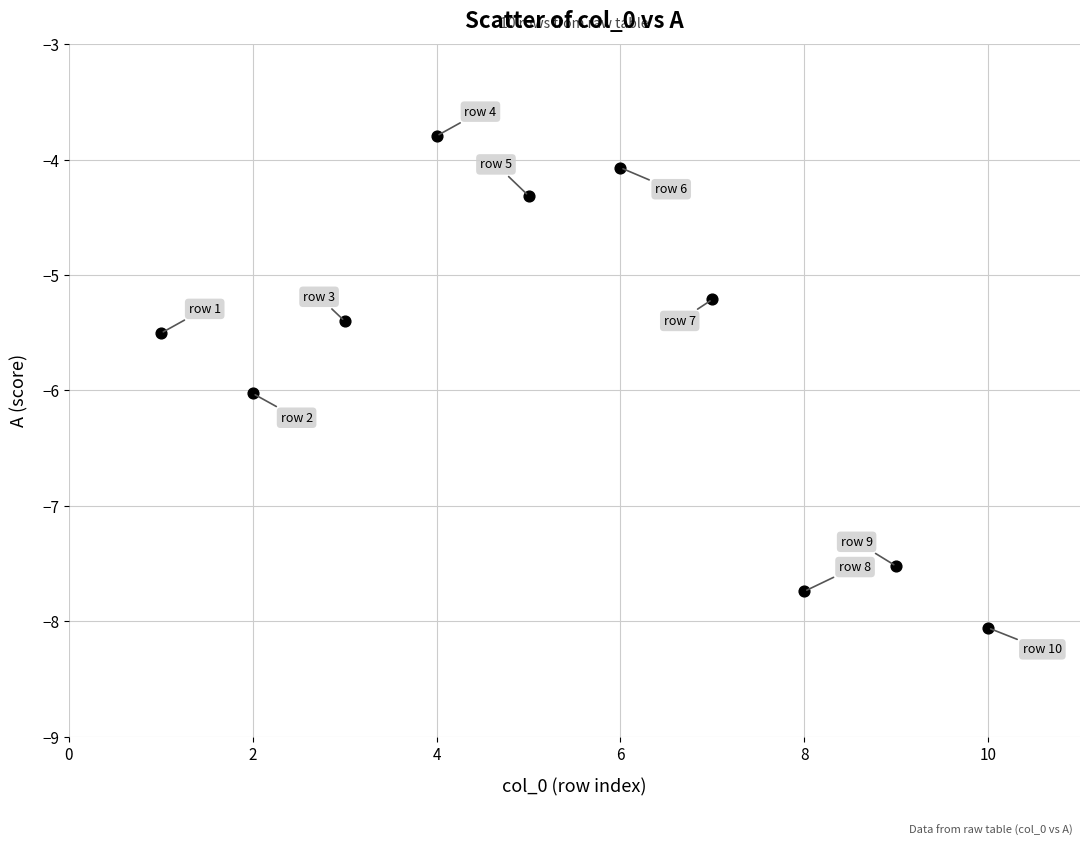

What Y value in the scatter plot is closest to -5?

-5.2